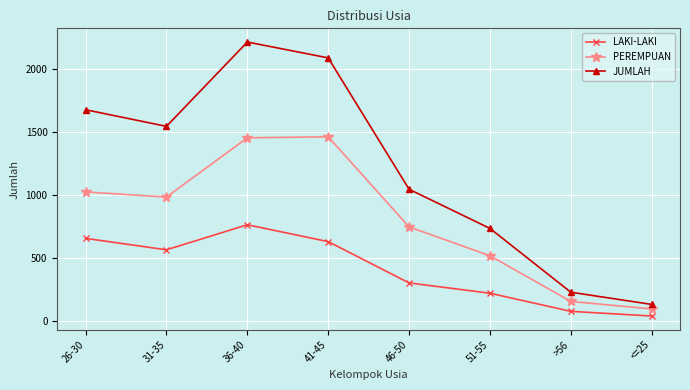

How many interior local valleys does the PEREMPUAN series have?

1